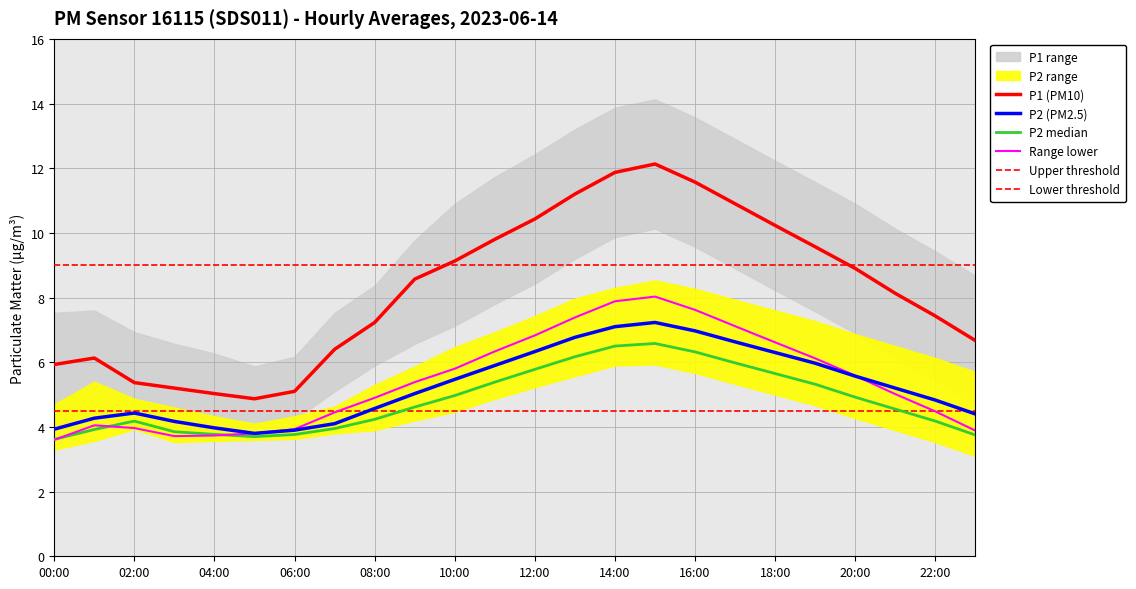

Rank the categories by P2 value from lowest to highest.

05:00, 06:00, 00:00, 04:00, 07:00, 03:00, 01:00, 23:00, 02:00, 08:00, 22:00, 09:00, 21:00, 10:00, 20:00, 11:00, 19:00, 18:00, 12:00, 17:00, 13:00, 16:00, 14:00, 15:00